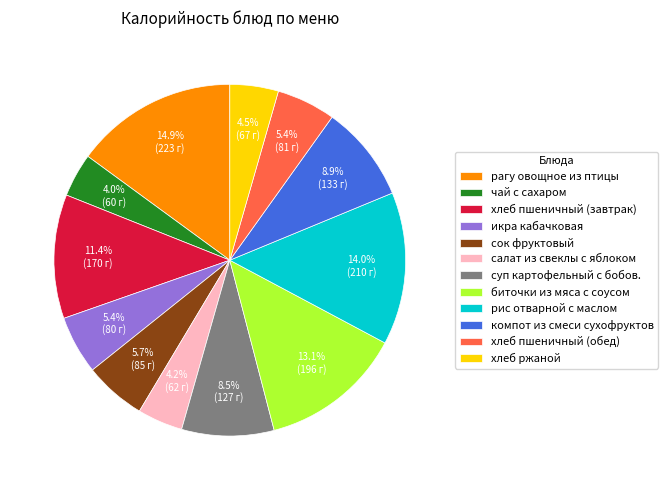

Which category has the biggest portion of the pie?

рагу овощное из птицы